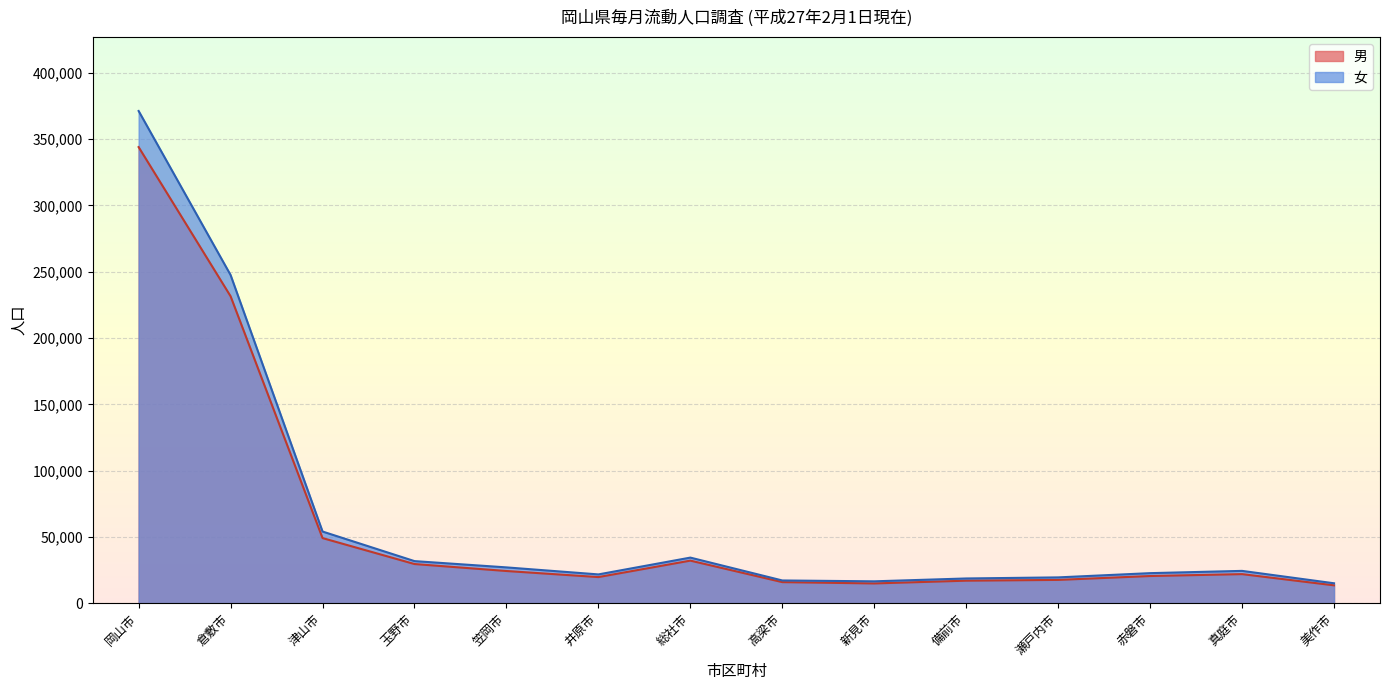

What is the label of the 4th point from the left?

玉野市